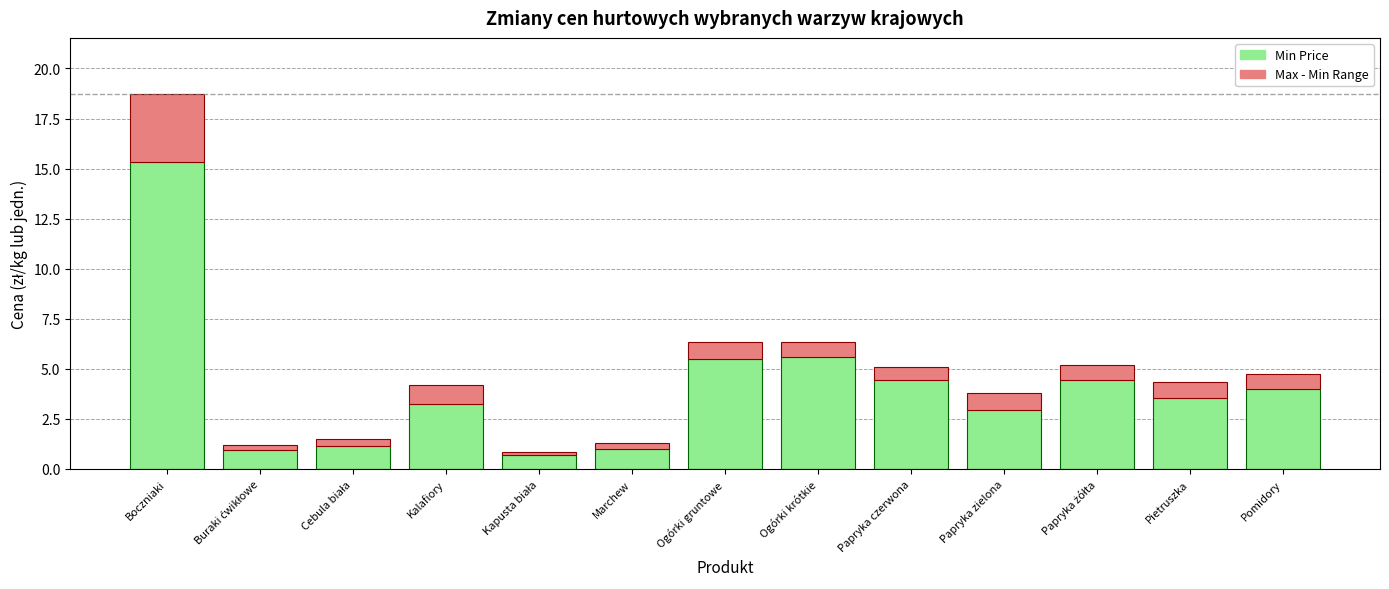

At which category is the sum across all series the highest?

Boczniaki